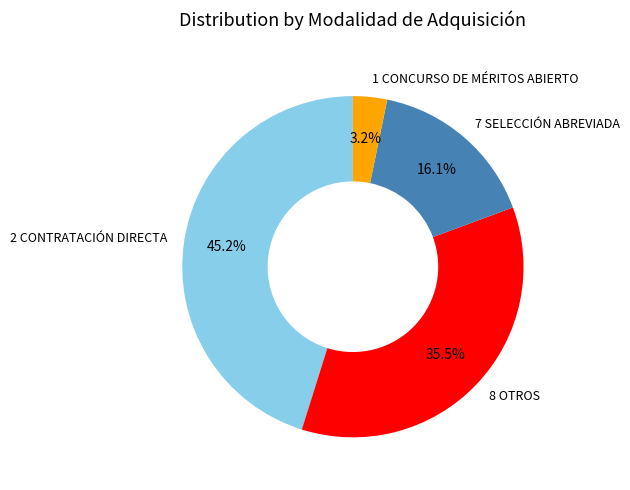

Approximately how many times larger is the value at 2 CONTRATACIÓN DIRECTA compared to 8 OTROS?

1.3